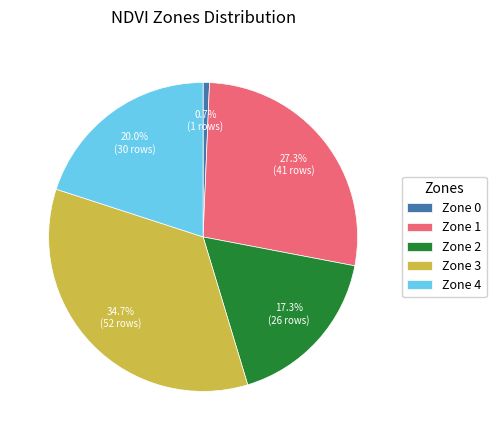

The Zone 0 slice represents 9% of the pie. True or false?

False